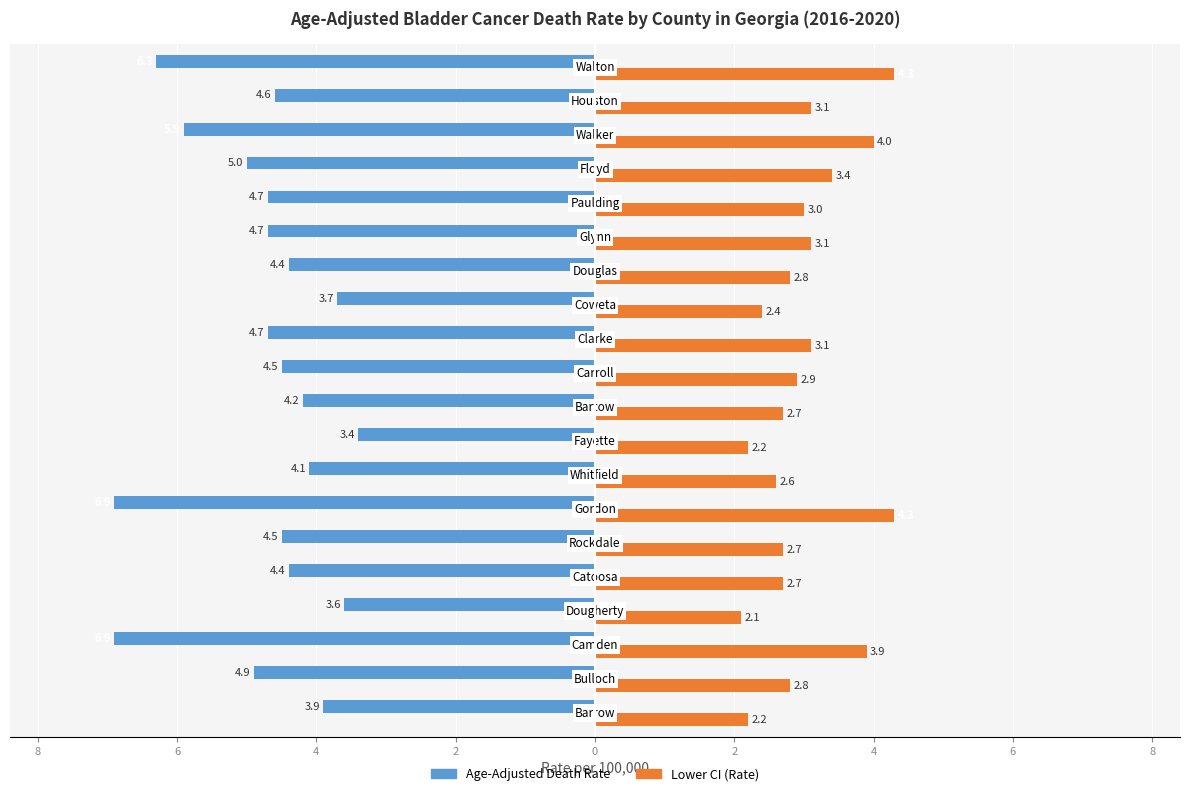

What are all the series names shown in the legend?

Age-Adjusted Death Rate, Lower CI (Rate)